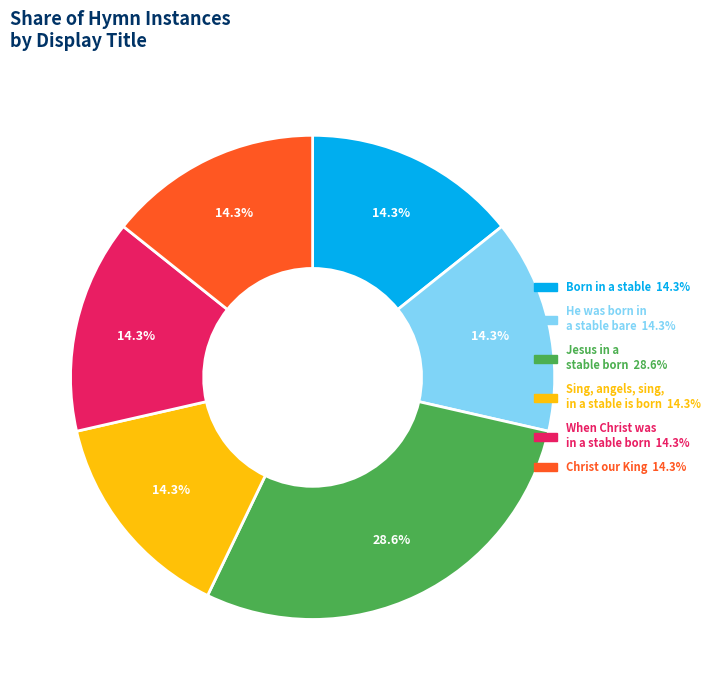

What is the total percentage of Christ our King and He was born in a stable bare?

28.6%